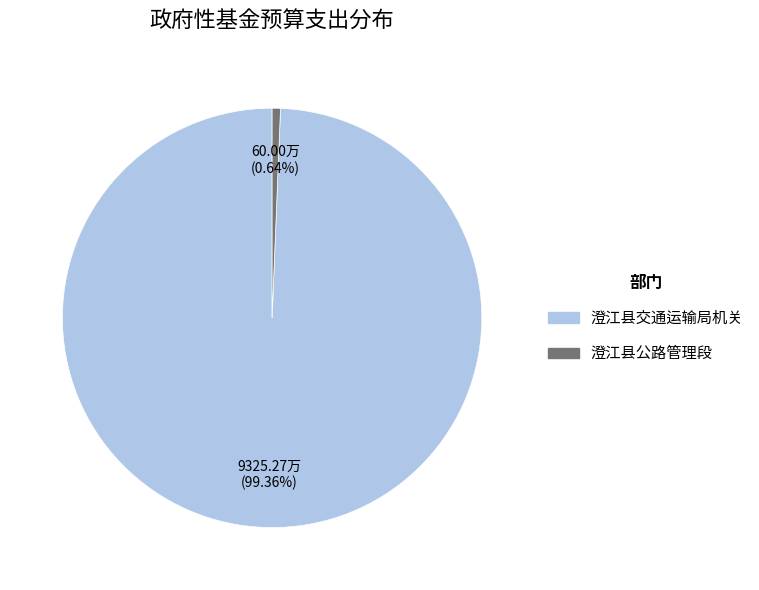

What is the smallest slice in the pie chart?

澄江县公路管理段